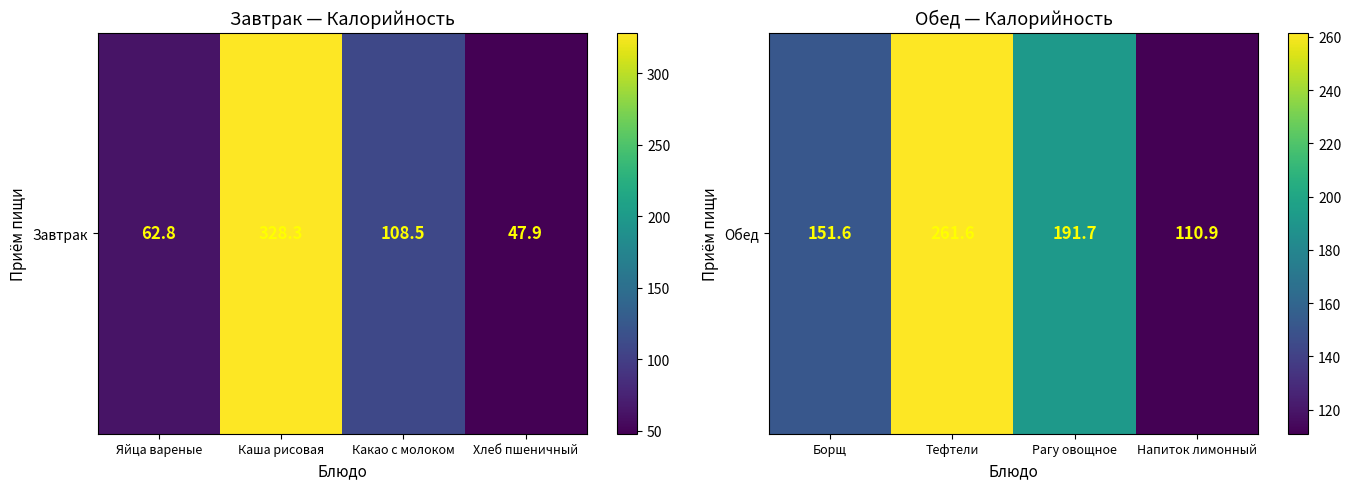

Which has a higher value, Тефтели or Борщ?

Тефтели